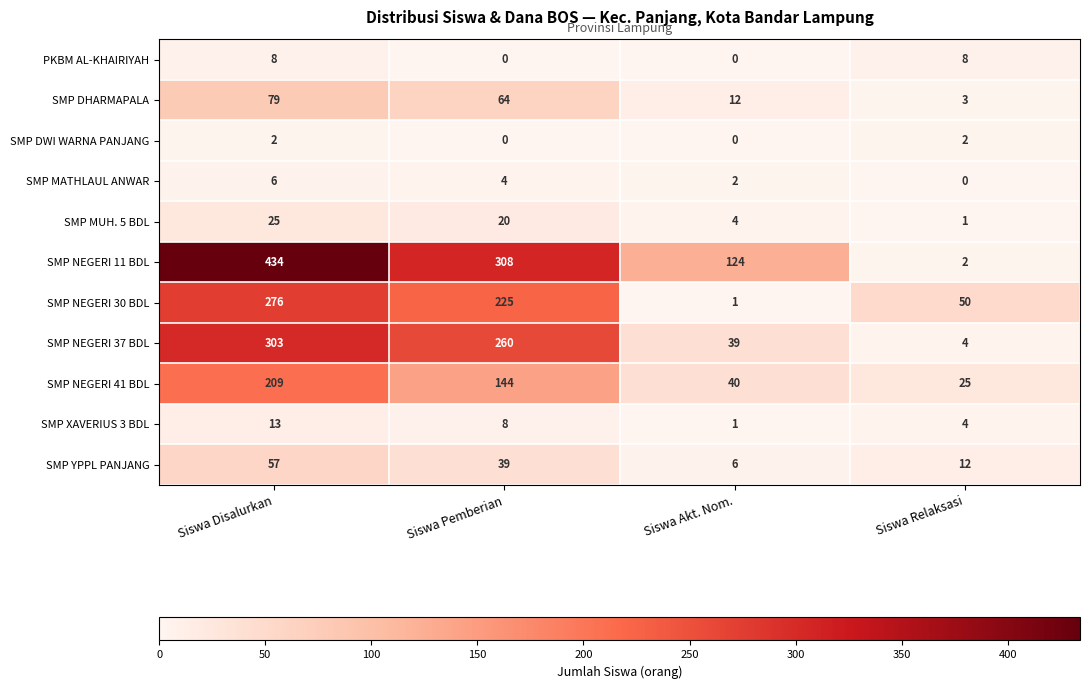

What is the difference between the second highest and second lowest values in the PKBM AL-KHAIRIYAH series?

8